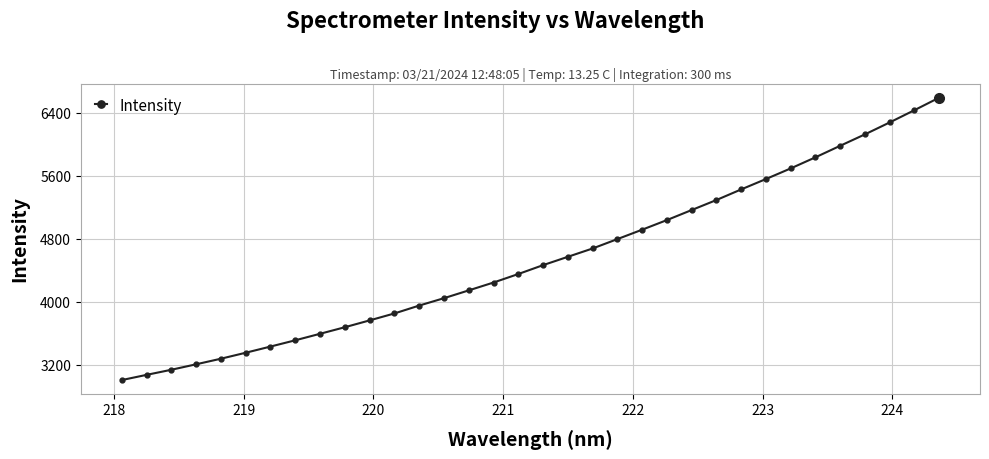

What is the smallest value displayed?

3005.5